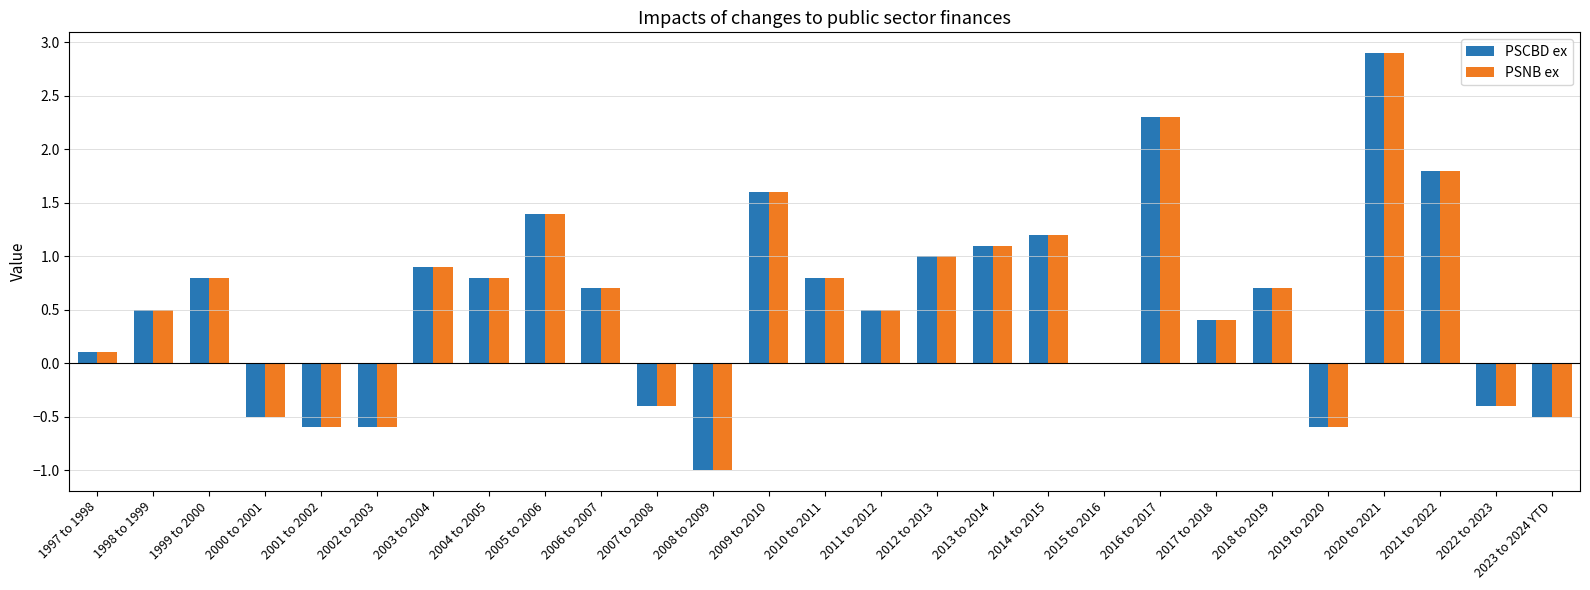

Count the number of data series in this chart.

2